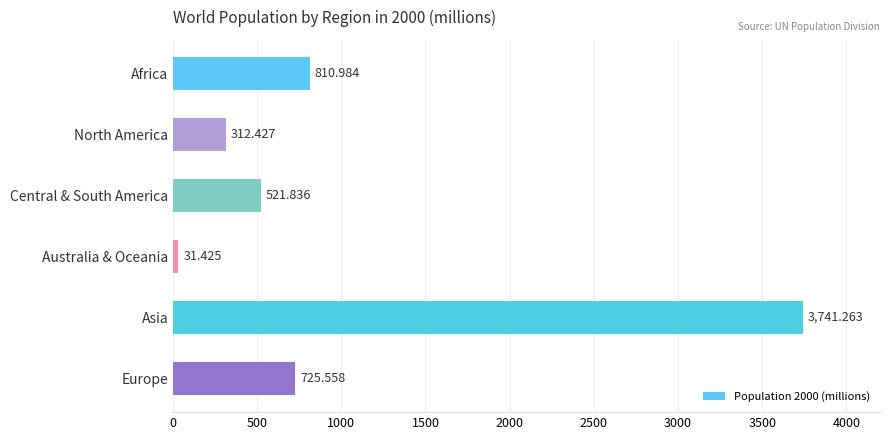

What is the sum of all values?

6143.5